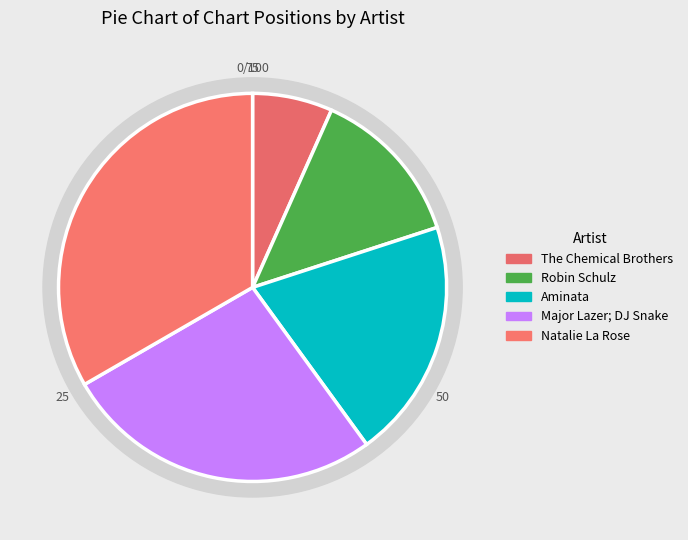

Rank the categories by value from lowest to highest.

The Chemical Brothers, Robin Schulz, Aminata, Major Lazer; DJ Snake, Natalie La Rose